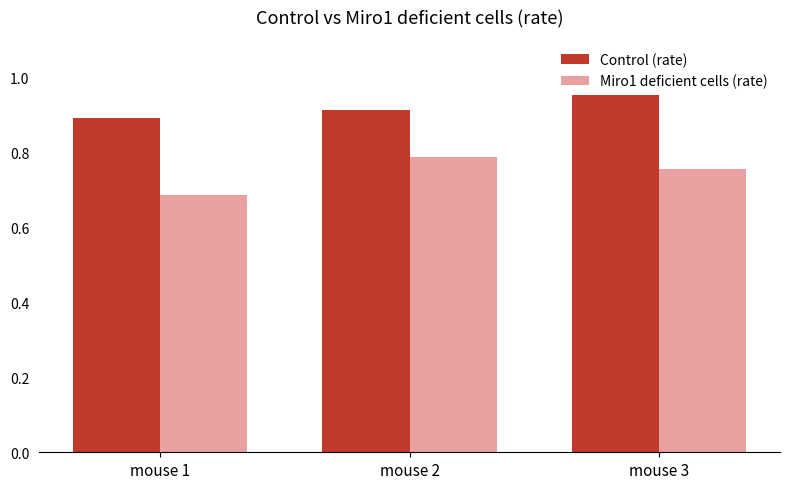

List the labels in order of Miro1 deficient cells (rate) value, largest first.

mouse 2, mouse 3, mouse 1